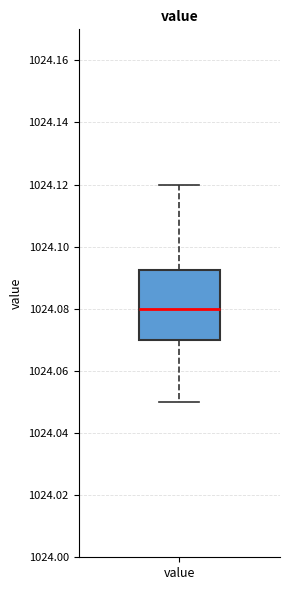

Transcribe this box plot: give where the median line is, the range the box spans, and where the two whiskers end, as read against the y-axis. The values are not printed on the chart, so give them approximately, as read against the axis.

median 1024.080, box 1024.070 to 1024.092, whiskers 1024.050 to 1024.120